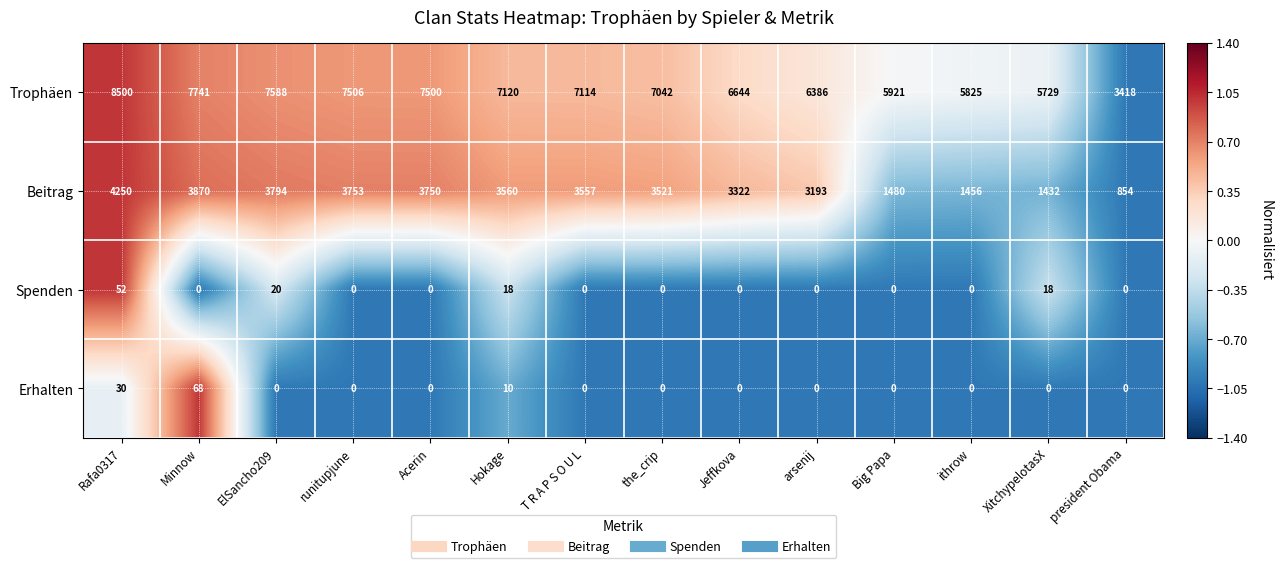

Which series has the largest range (max minus min)?

Trophäen